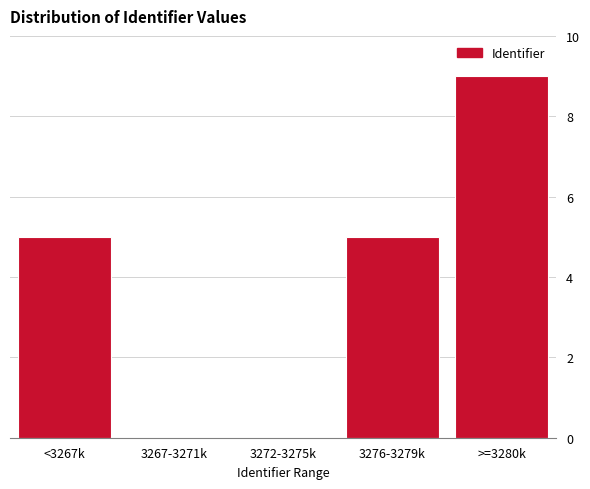

Reading left to right, list all the values displayed in this chart.

<3267k=5	3267-3271k=0	3272-3275k=0	3276-3279k=5	>=3280k=9